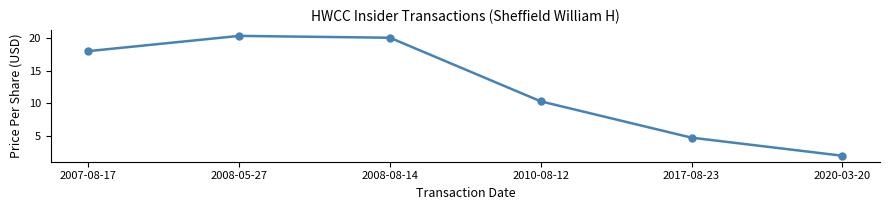

What is the sum of all values?

75.4